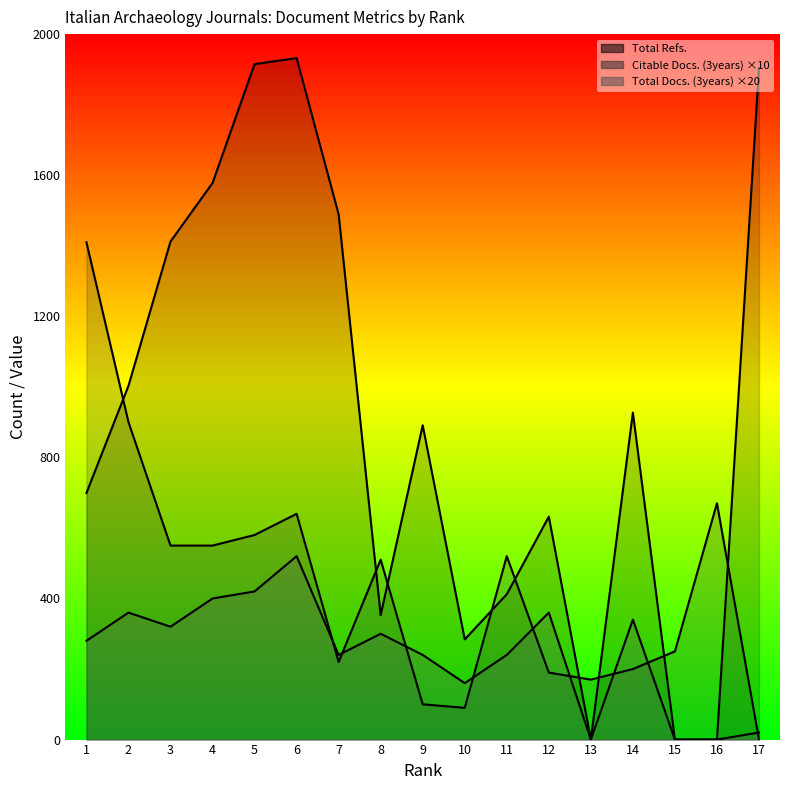

At which label does Total Refs. first exceed 891?

2